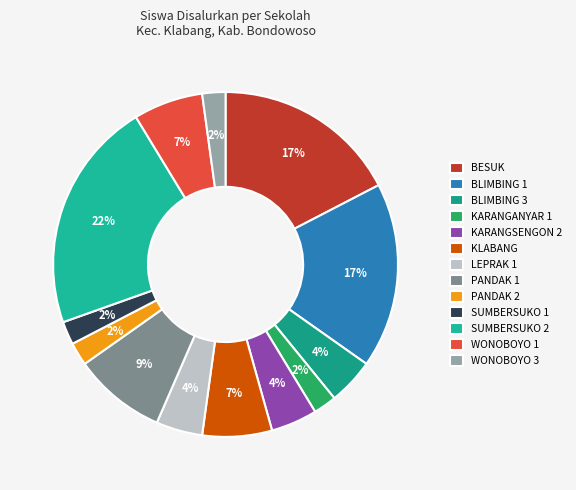

What percentage is the BLIMBING 1 slice, to the nearest percent?

17%